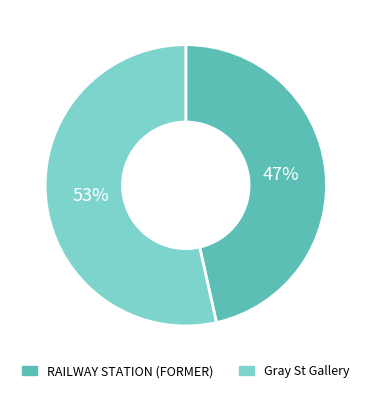

Between RAILWAY STATION (FORMER) and Gray St Gallery, which is larger?

Gray St Gallery